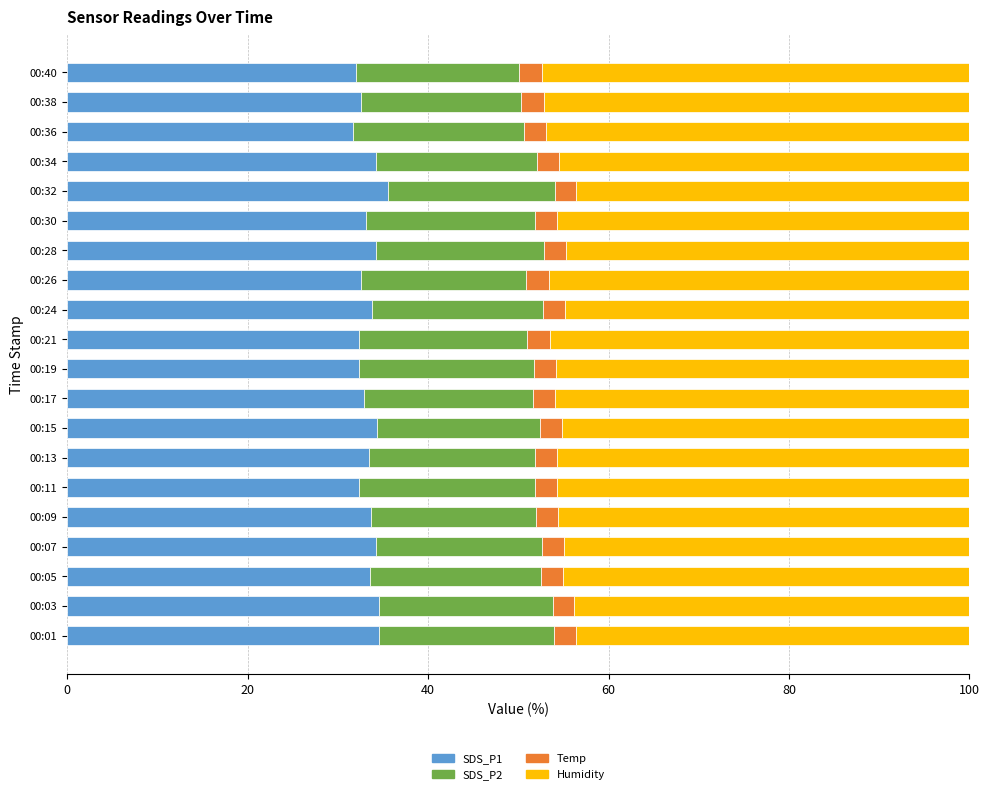

What is the total value across all series at 00:01?

100.0